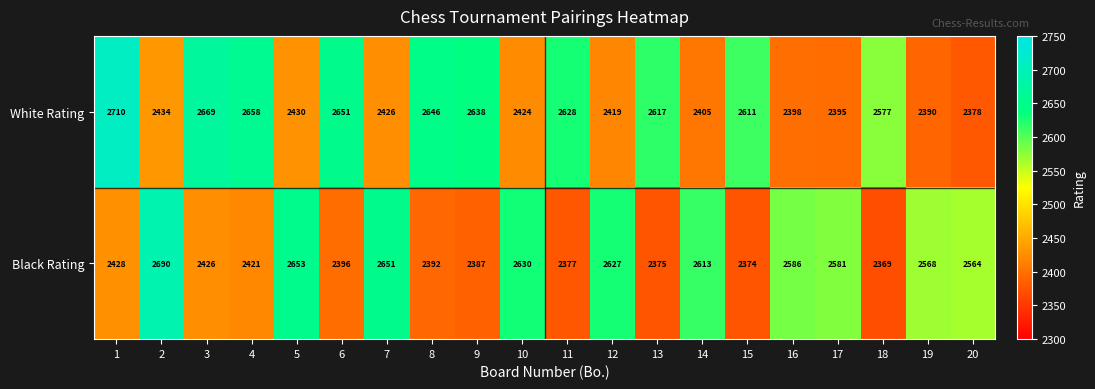

Where is Black Rating nearest to the value 2529?

20